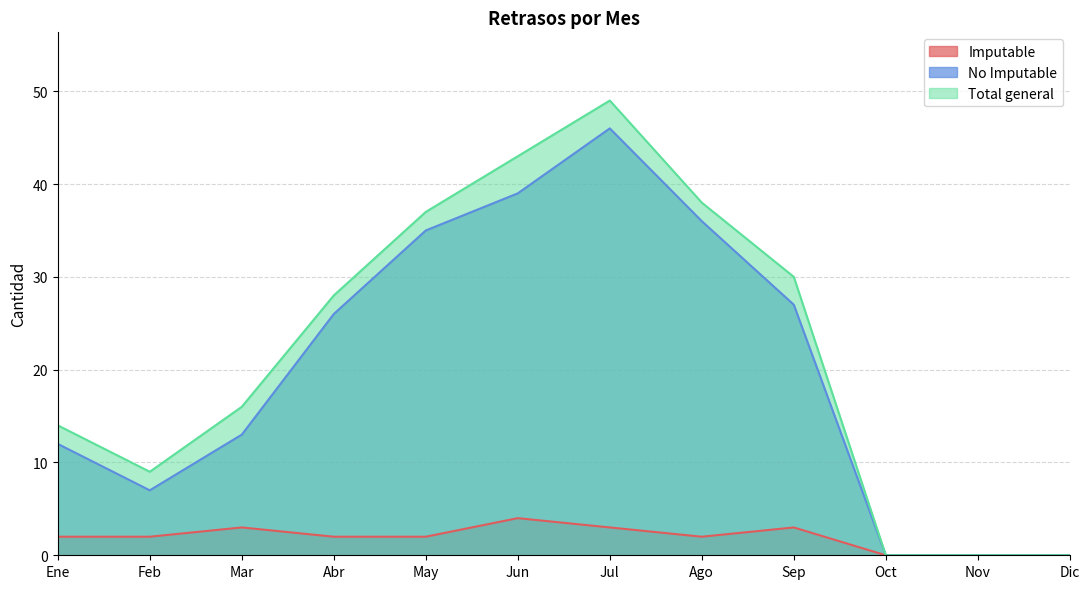

List the labels in order of No Imputable value, smallest first.

Oct, Nov, Dic, Feb, Ene, Mar, Abr, Sep, May, Ago, Jun, Jul